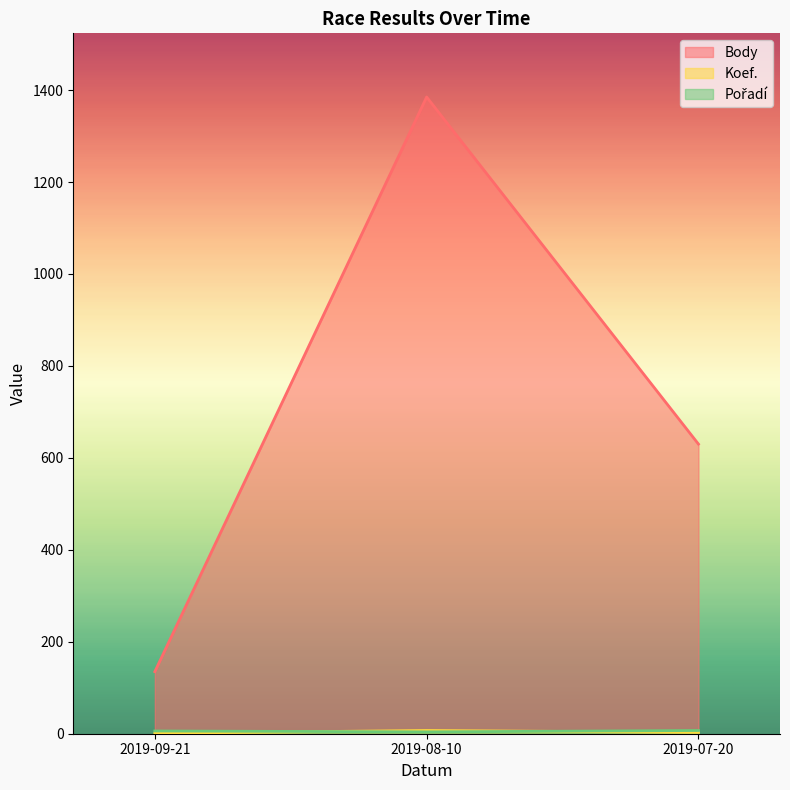

Between 2019-09-21 and 2019-08-10, which is larger?

2019-08-10